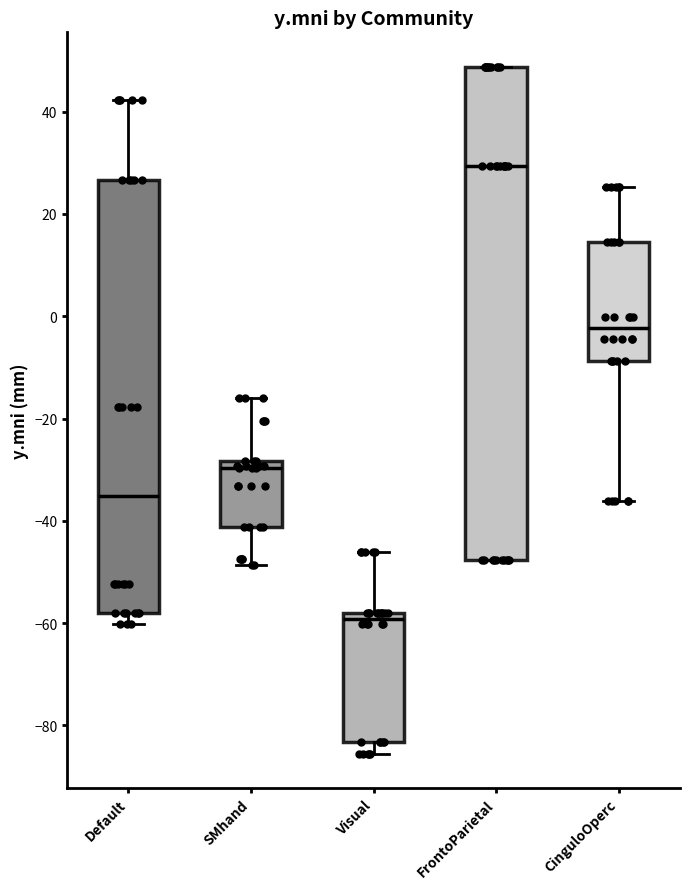

Where is the upper edge of the box for Visual on the y-axis? The values are not printed on the chart, so give them approximately, as read against the axis.

-58